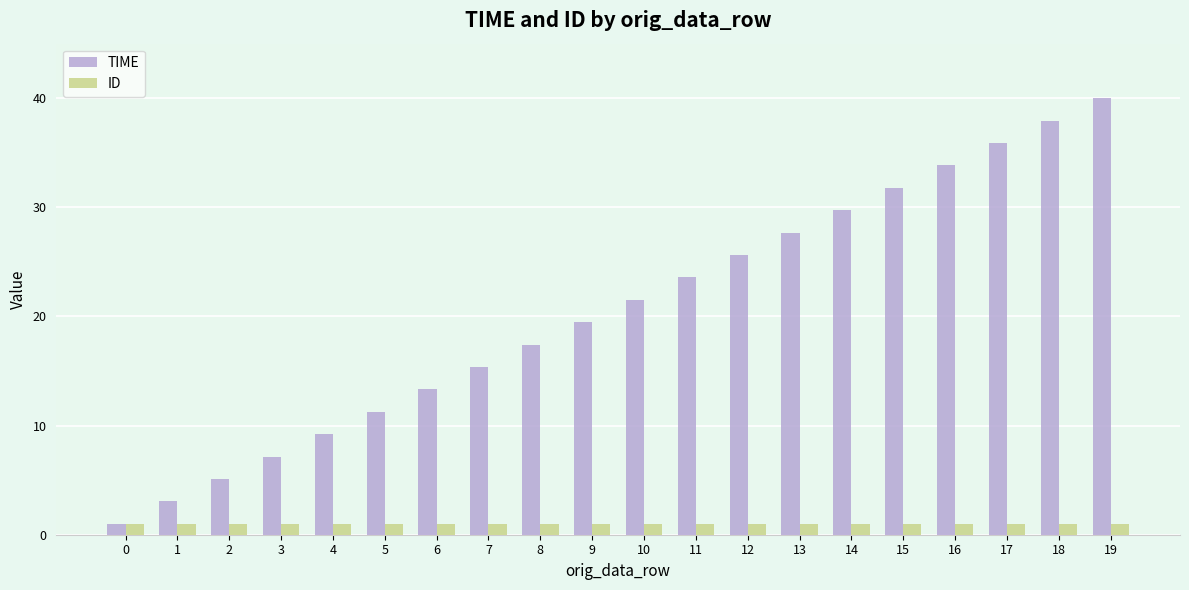

The TIME series shows 52.7 at 15. True or false?

False